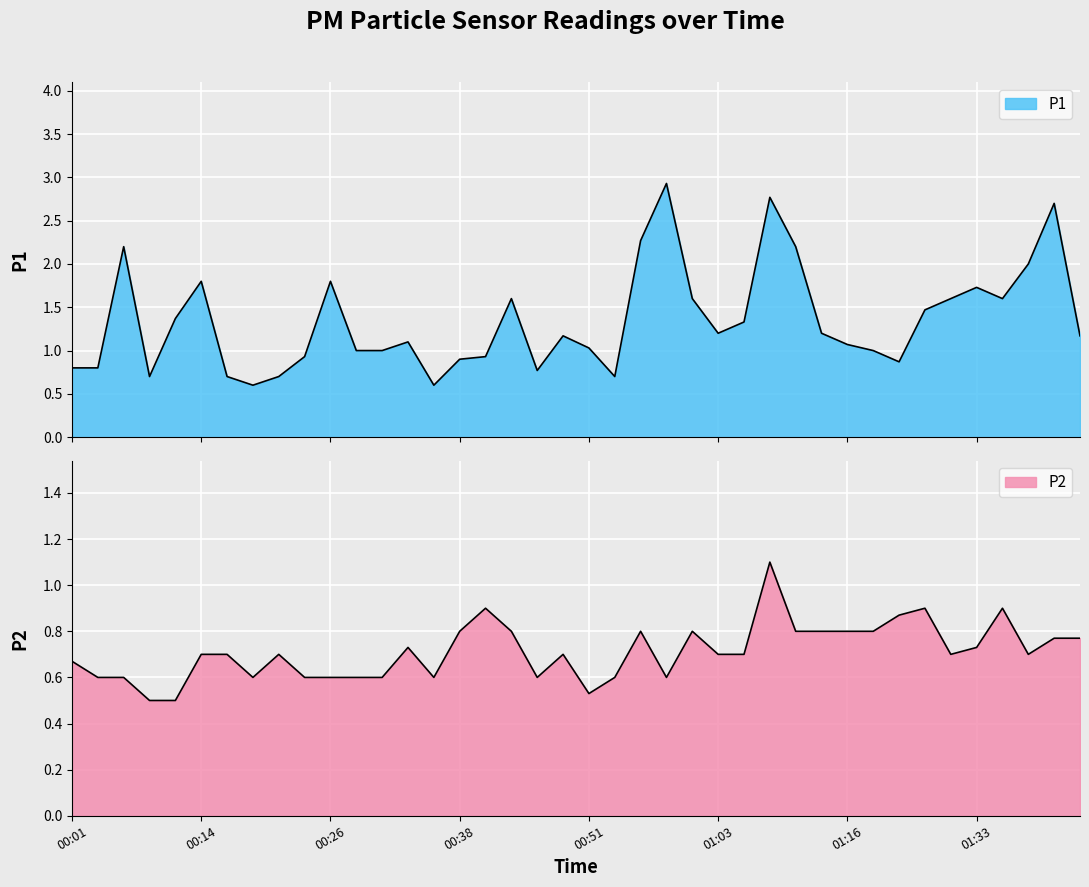

True or false: P2 has a value of 0.4 at 01:06.

False